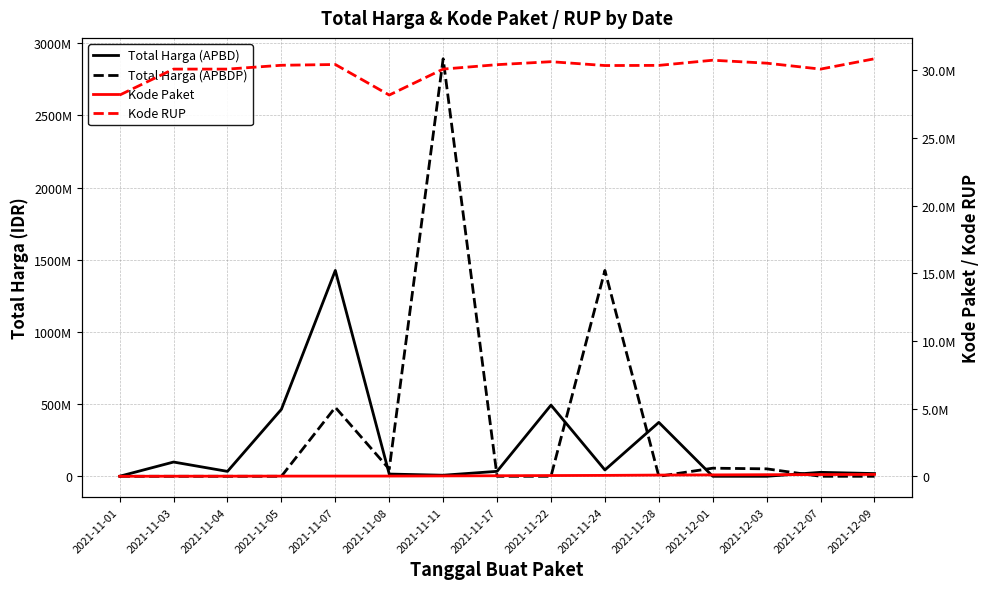

True or false: Total Harga (APBDP) has more than 2 points higher than both neighbors.

True